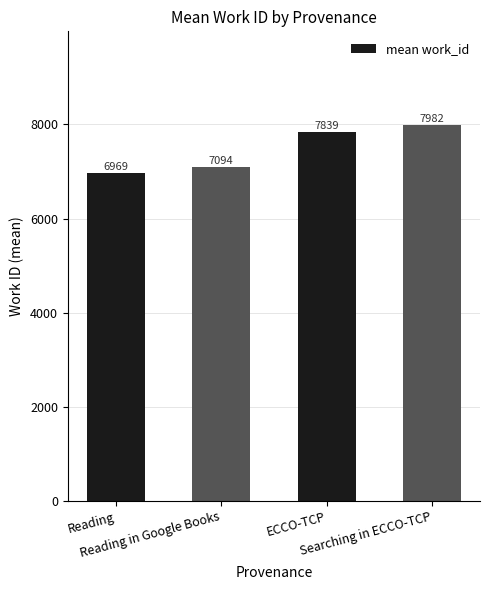

The value at Reading is 11342.4. True or false?

False